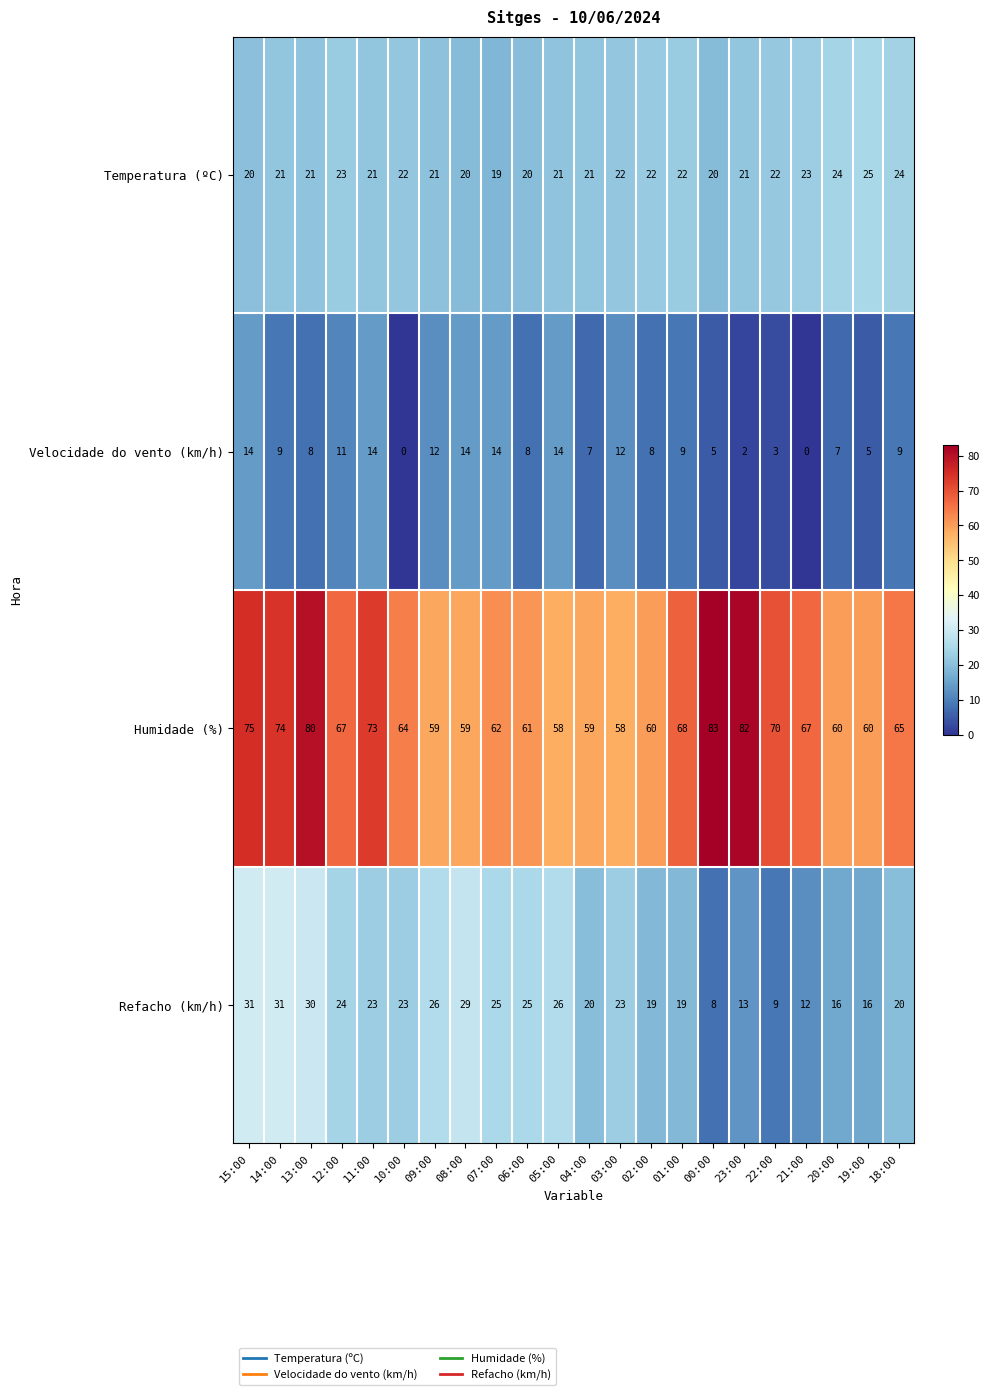

Rank the series at 23:00 from highest to lowest value.

Humidade (%), Temperatura (ºC), Refacho (km/h), Velocidade do vento (km/h)